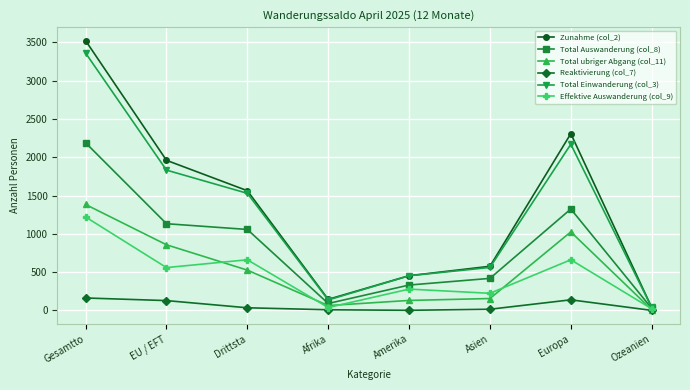

What is the label of the 6th point from the left?

Asien